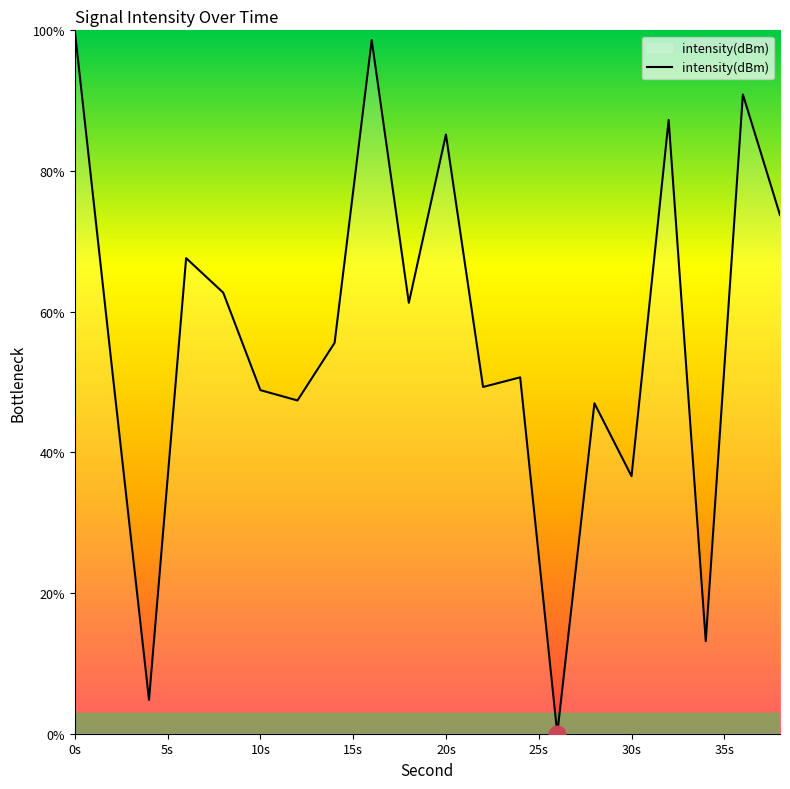

What is the difference between the maximum and minimum values?

100.0